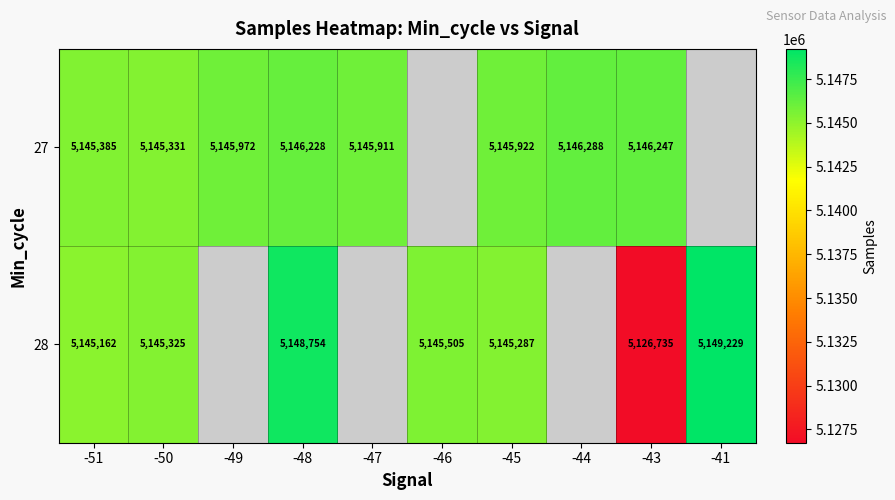

Which has a higher value, -44 or -41?

-41